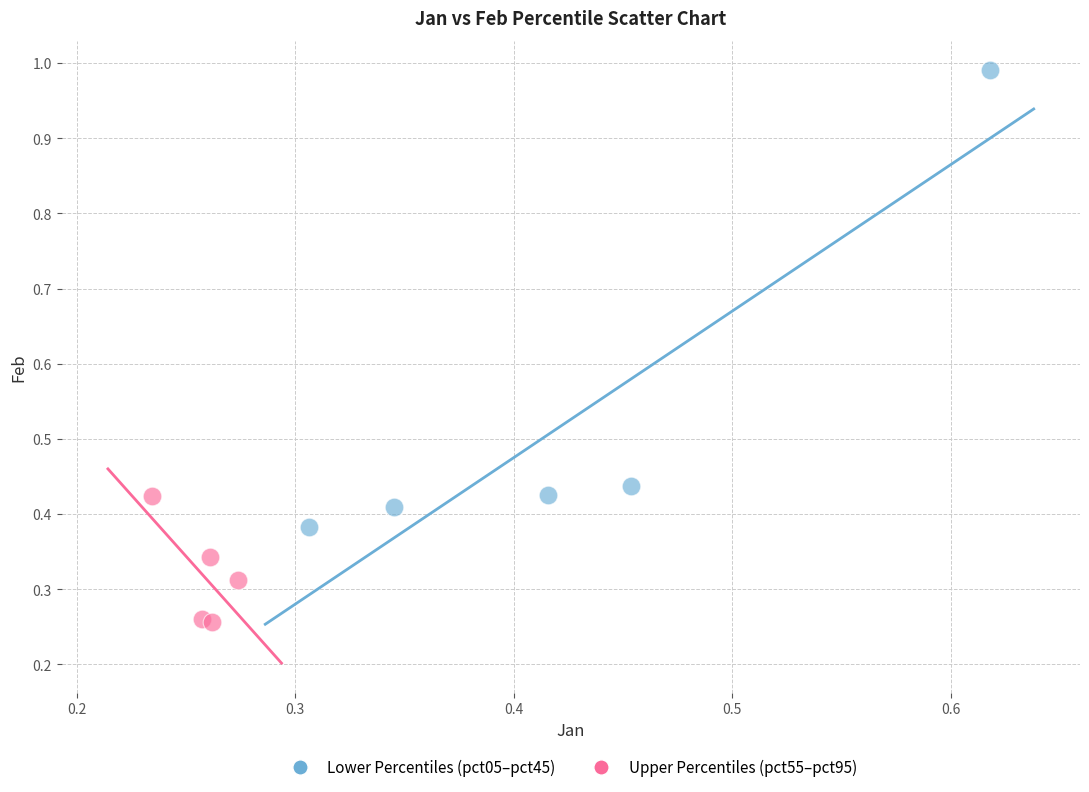

Which series contains the highest Y value?

Lower Percentiles (pct05–pct45)